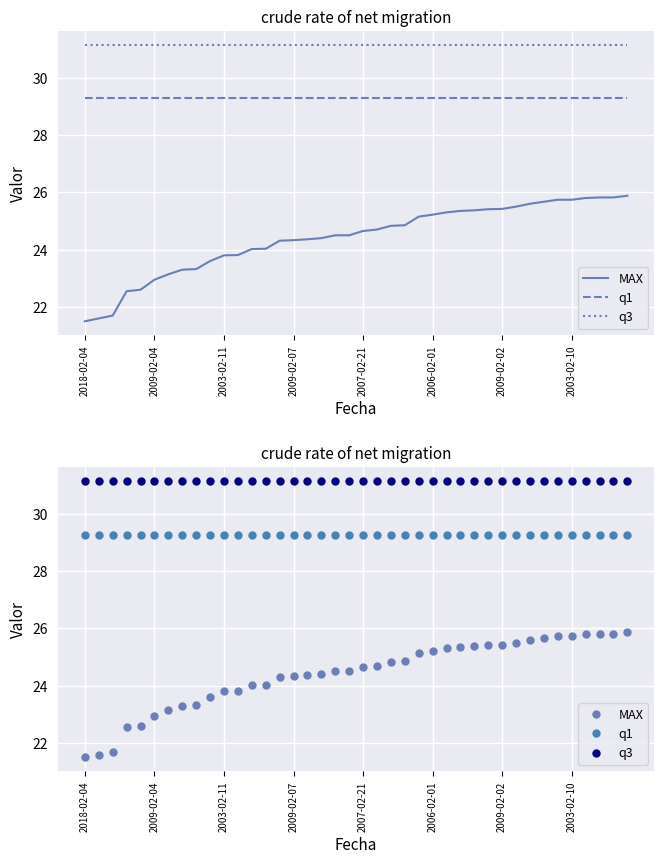

What is the minimum value for q1?

29.3